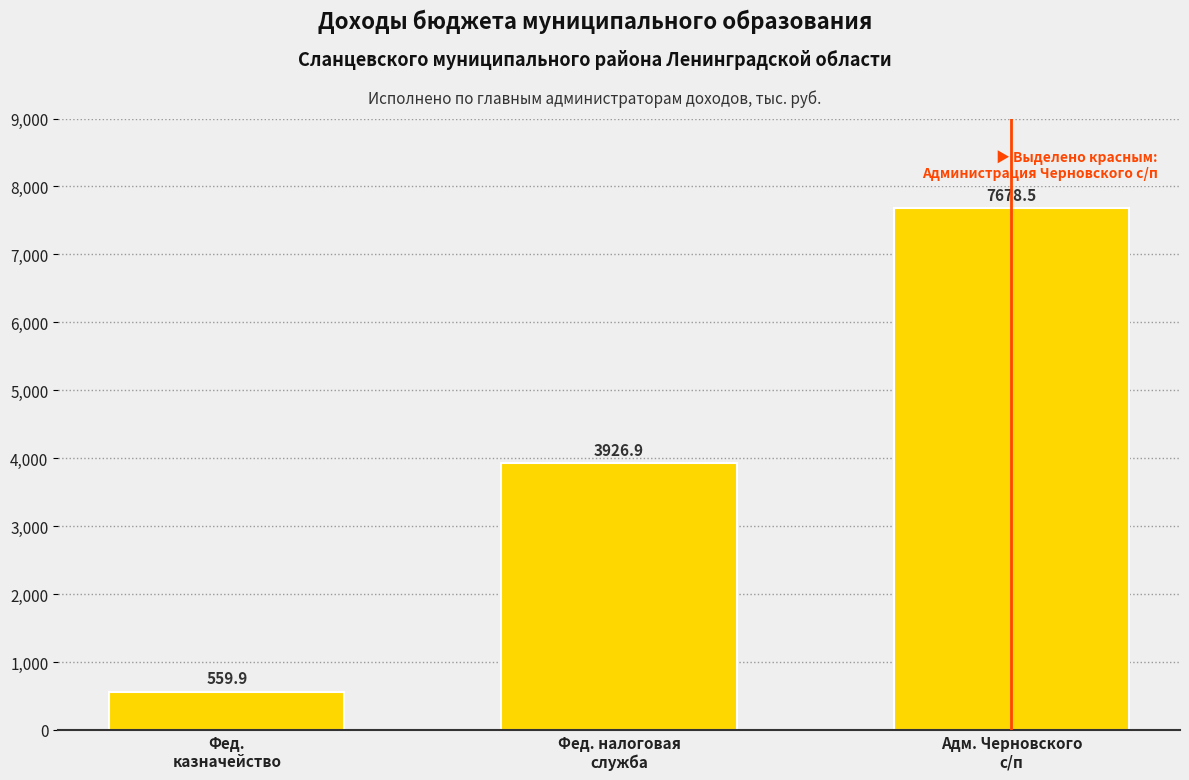

Reading left to right, extract all data points from this chart.

Фед.
казначейство=559.9	Фед. налоговая
служба=3926.9	Адм. Черновского
с/п=7678.5